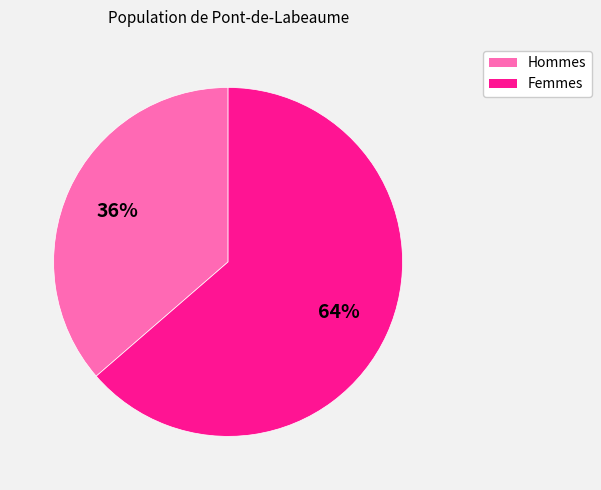

To the nearest percent, what is the average slice percentage?

50%